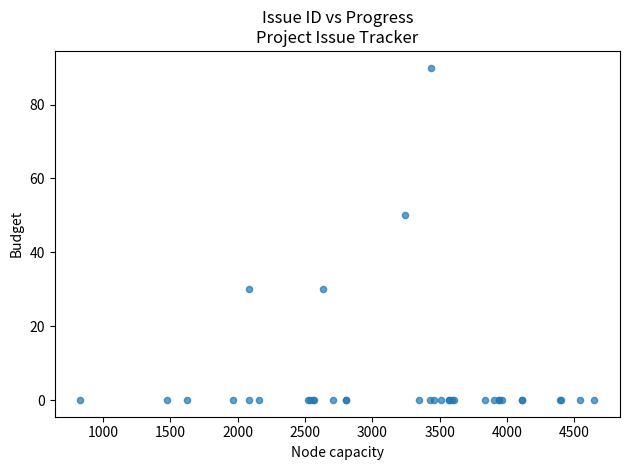

What Y value in the scatter plot is closest to 45?

50